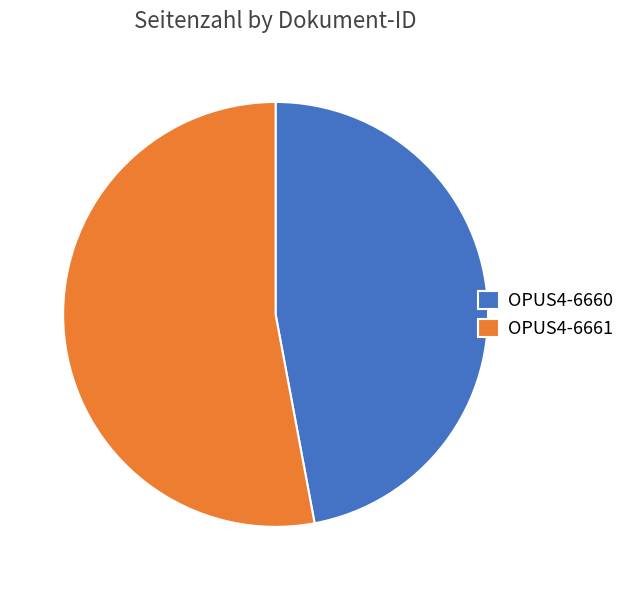

True or false: OPUS4-6660 accounts for 33% of the total.

False